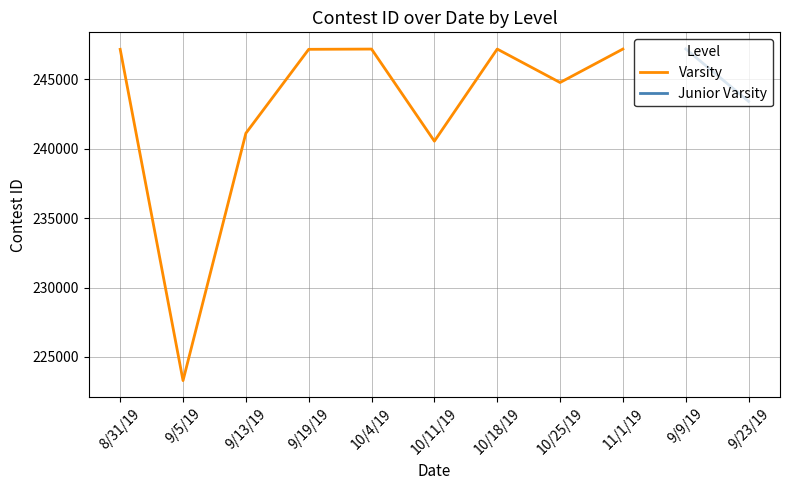

What is the label of the 1st point from the right?

11/1/19